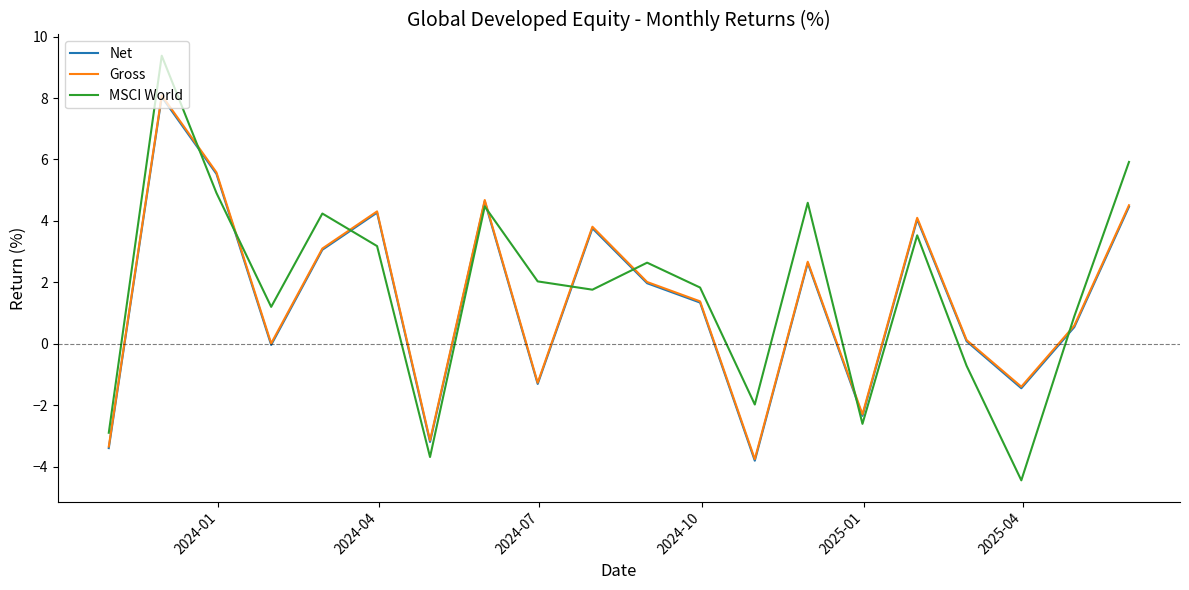

Which series has the largest range (max minus min)?

MSCI World